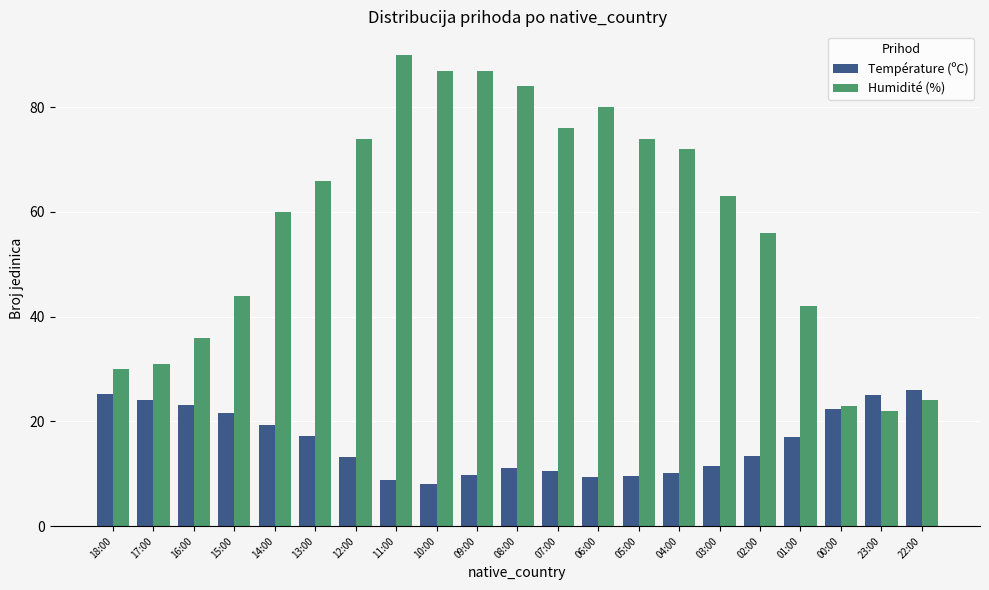

Read the Humidité (%) value at 03:00.

63.0